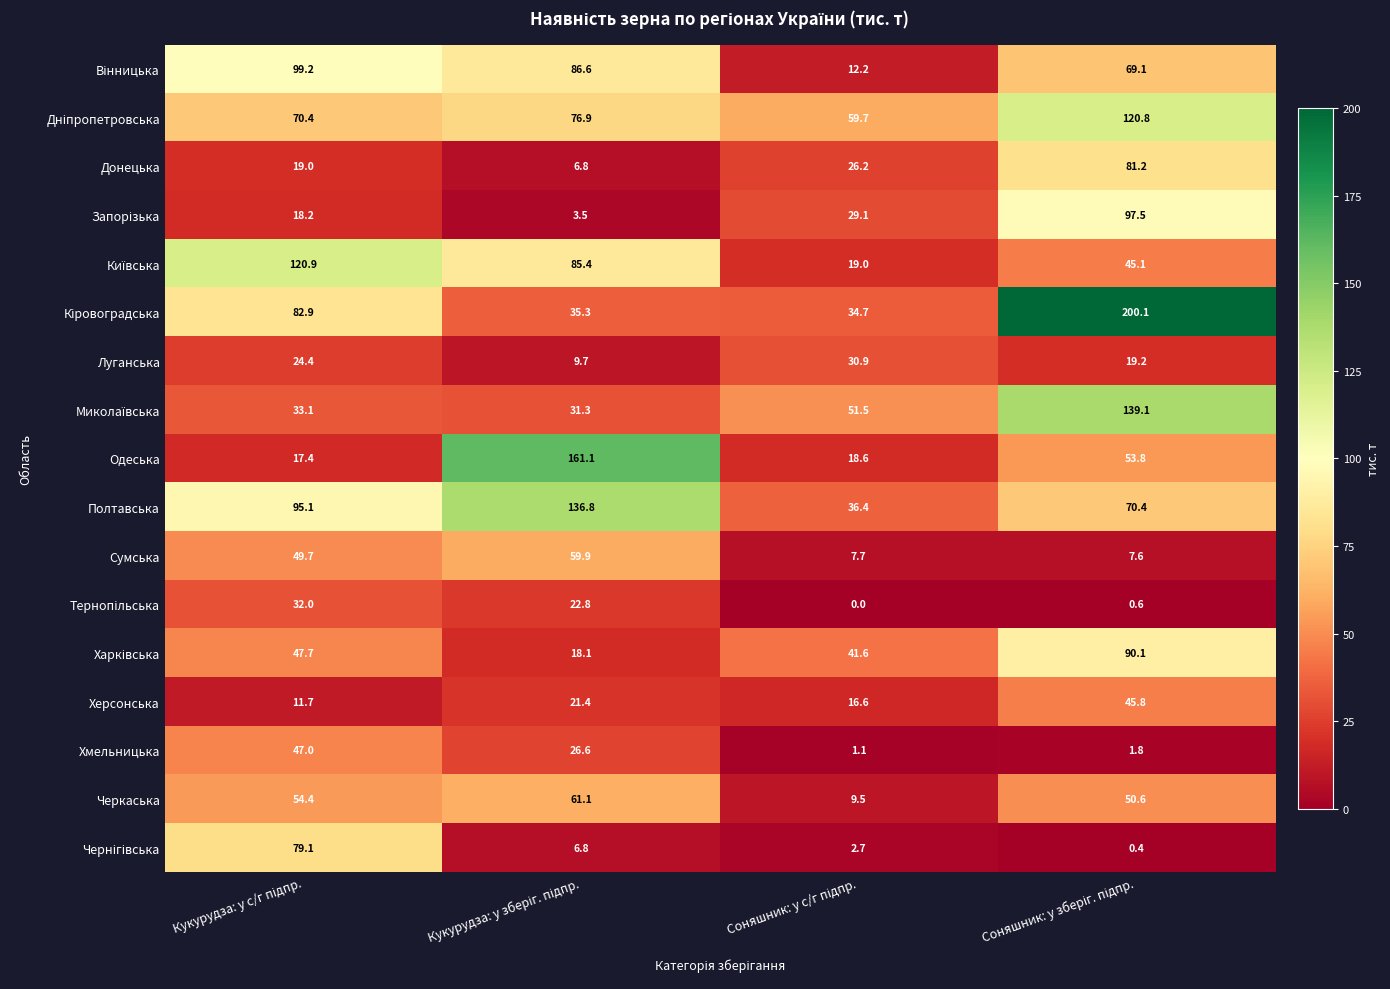

What is the difference between the maximum and minimum values in the Донецька series?

74.4